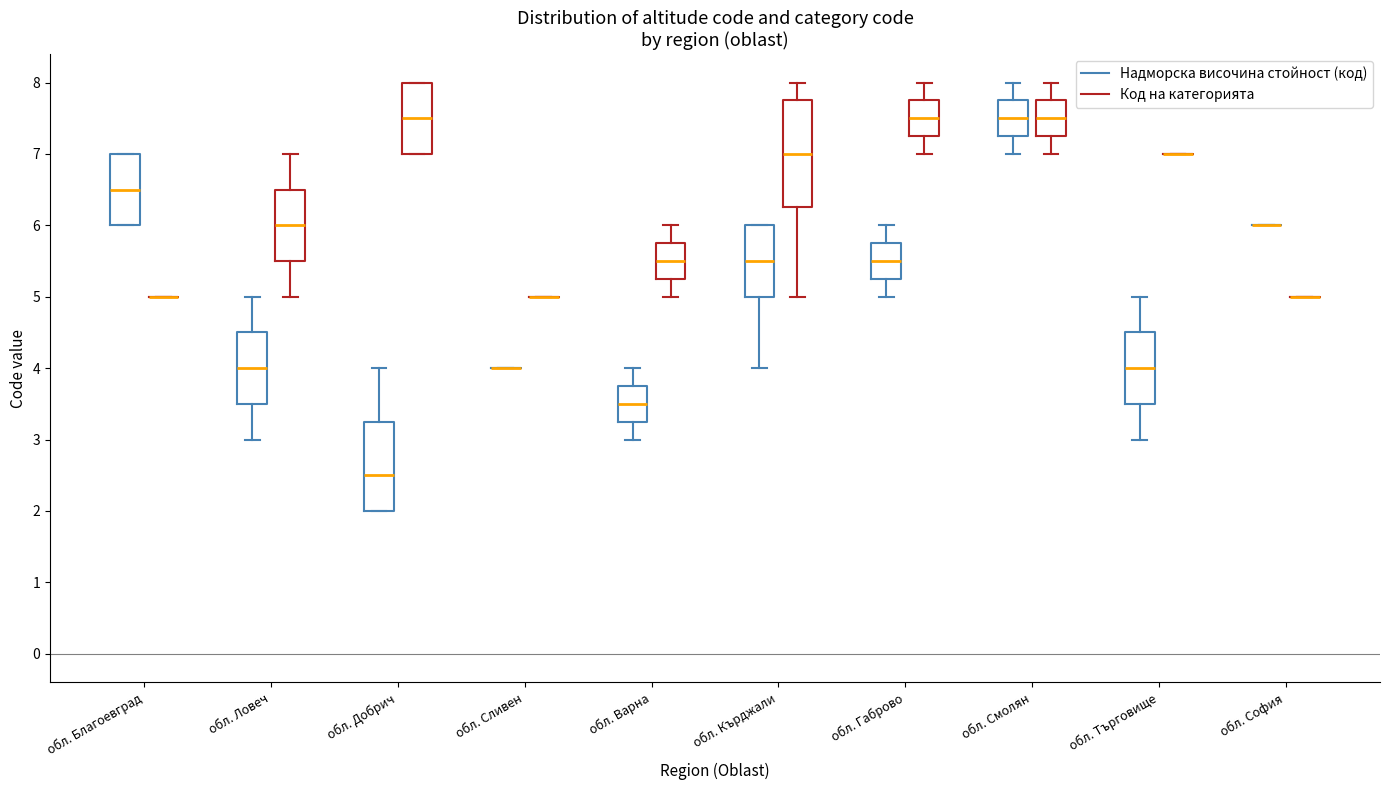

Comparing the boxes themselves (not the whiskers), which one is the tallest?

обл. Кърджали (Код на категорията)